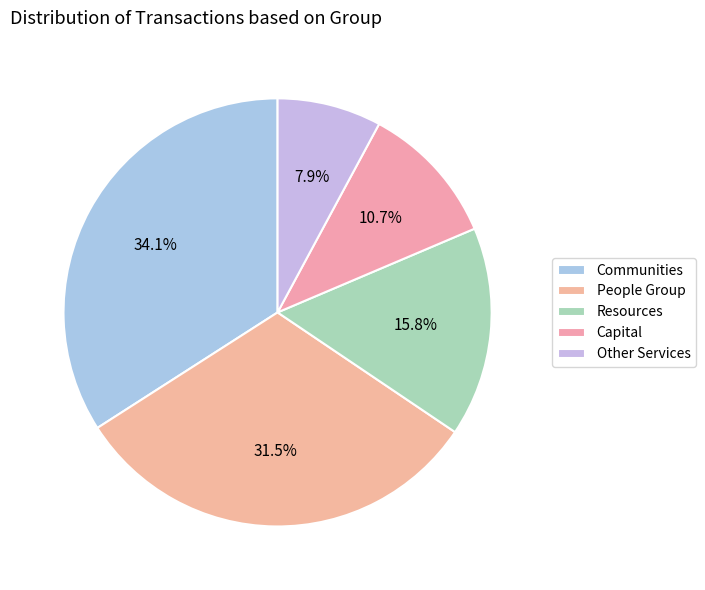

Count the number of slices in the pie.

5